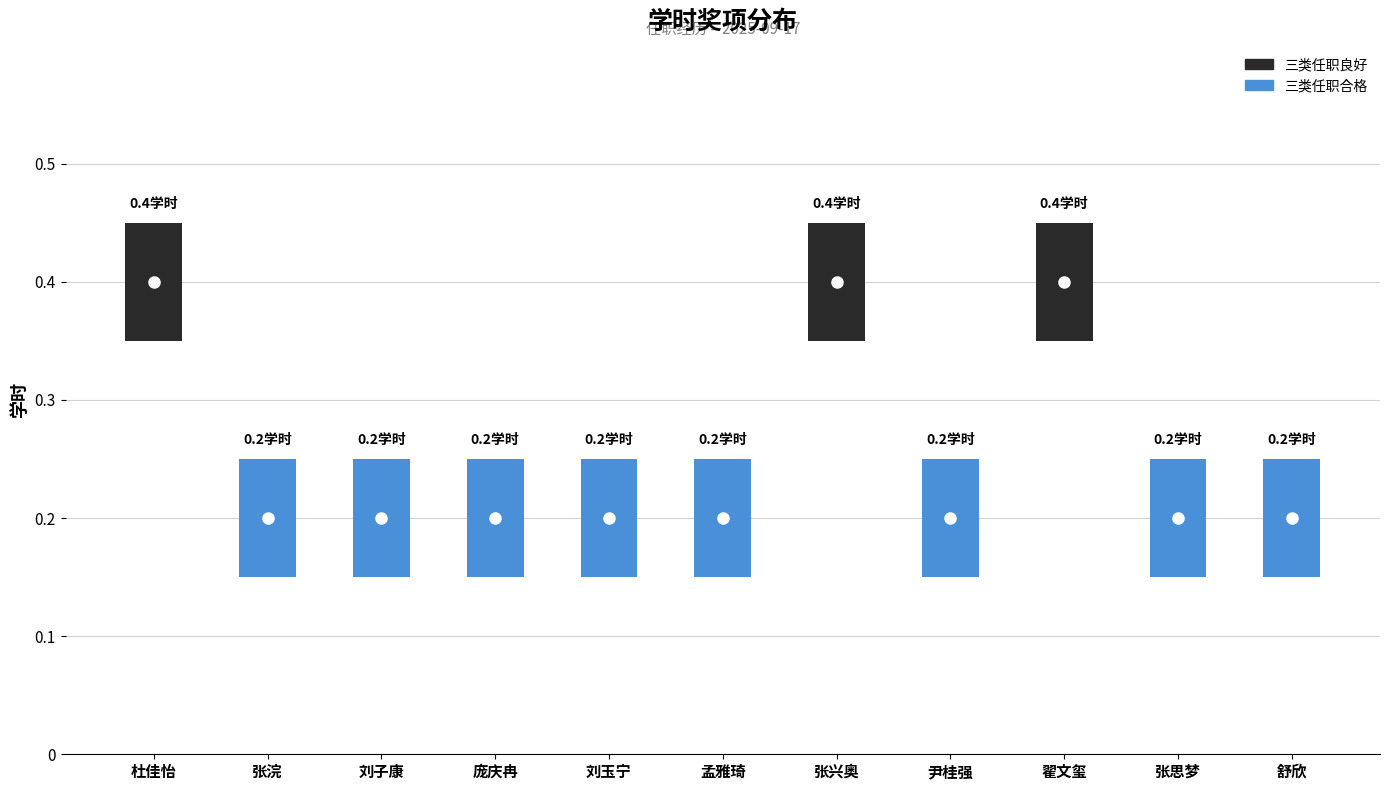

What is the greatest value displayed?

0.4